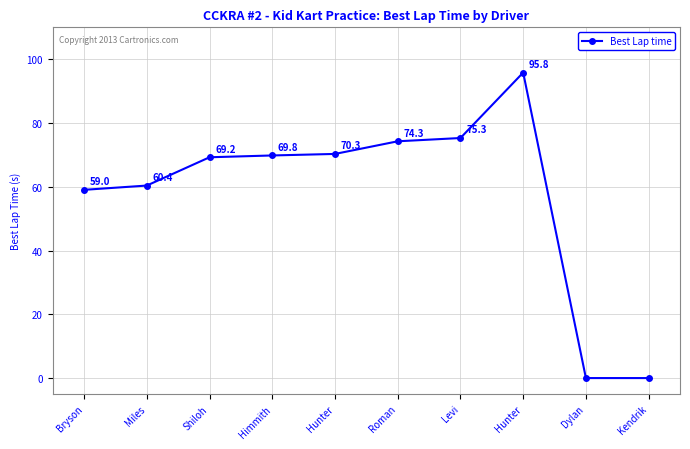

How many data points does each series have?

10